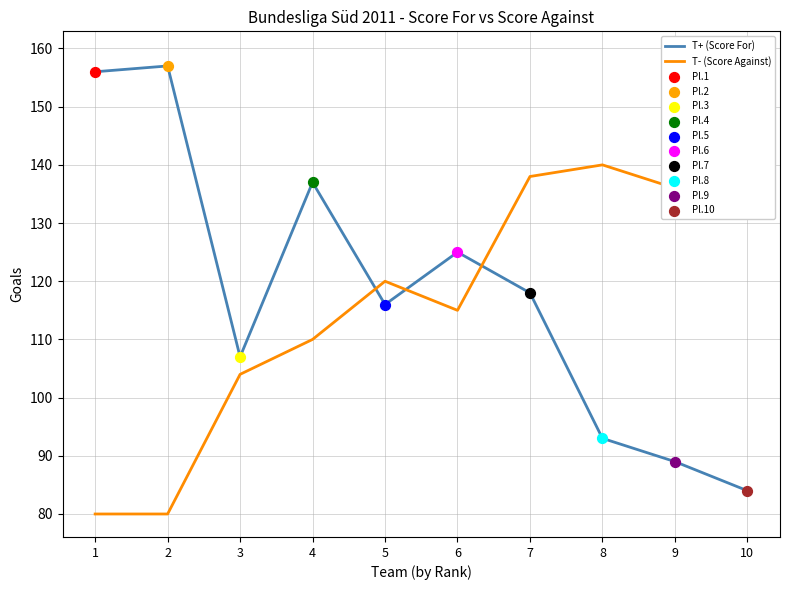

Which series has the largest total across all categories?

T+ (Score For)